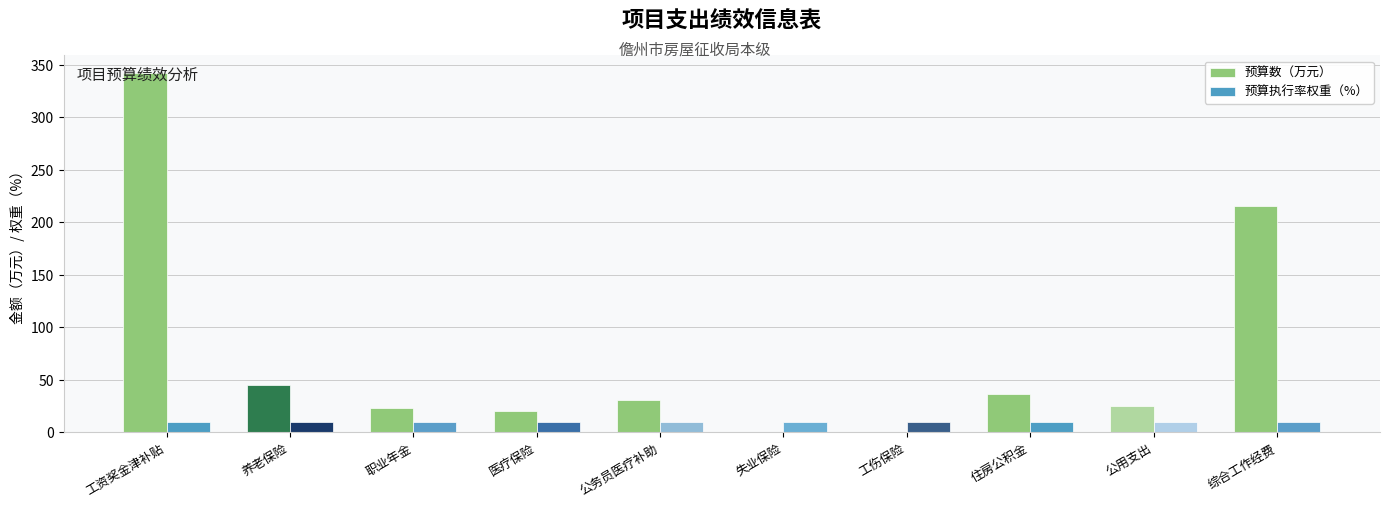

What is the sum of all 预算执行率权重（%） values?

100.0